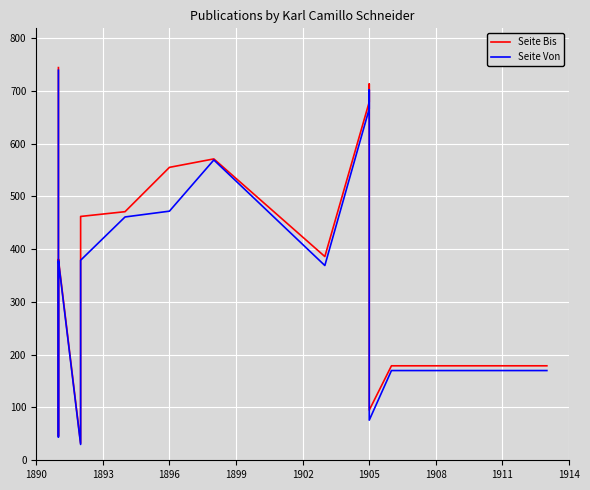

How many interior local peaks does the Seite Bis series have?

3